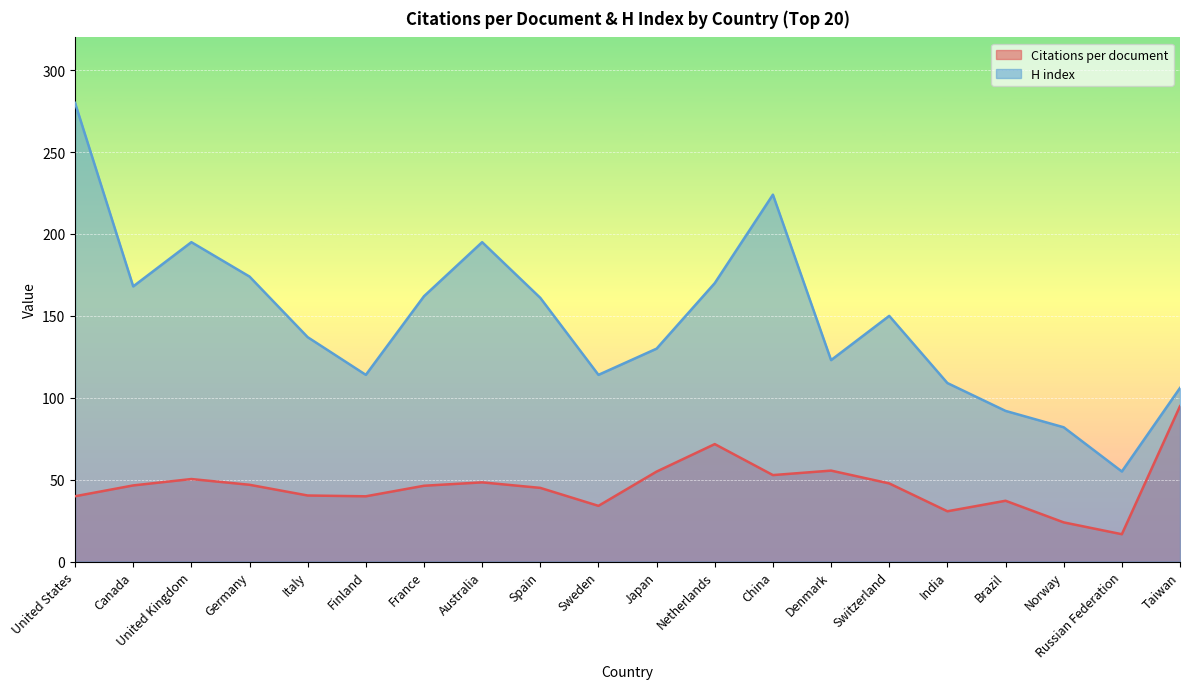

What is the value of the H index point at the 8th from the left?

195.0